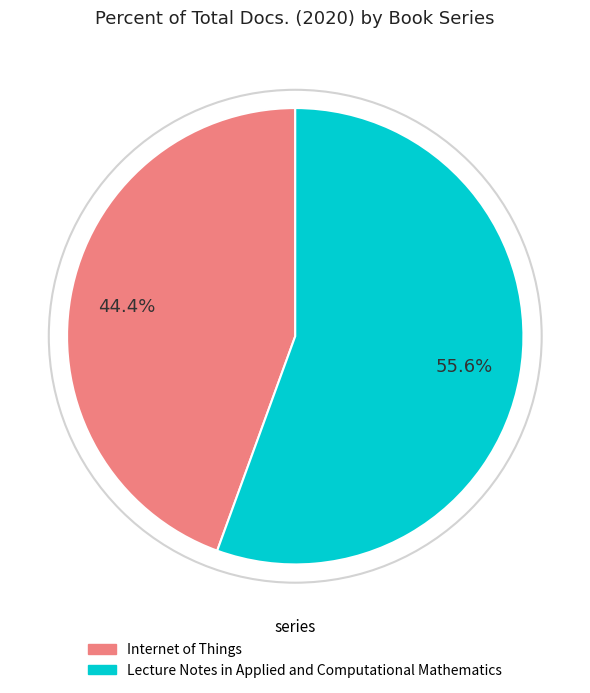

To the nearest percent, what is the combined percentage of Internet of Things and Lecture Notes in Applied and Computational Mathematics?

100%